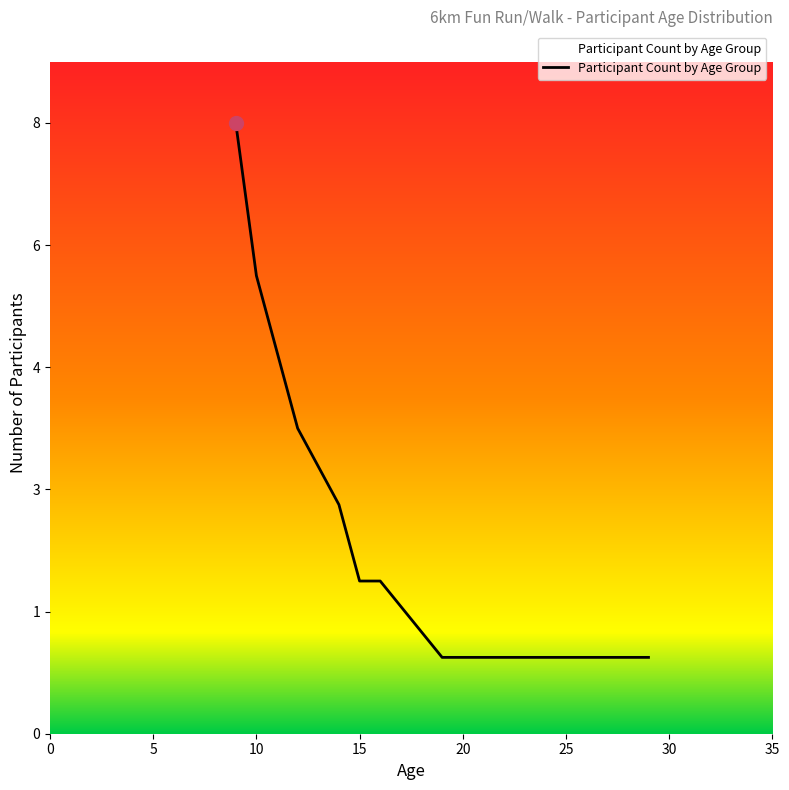

True or false: the data shows 2 at 19.

False